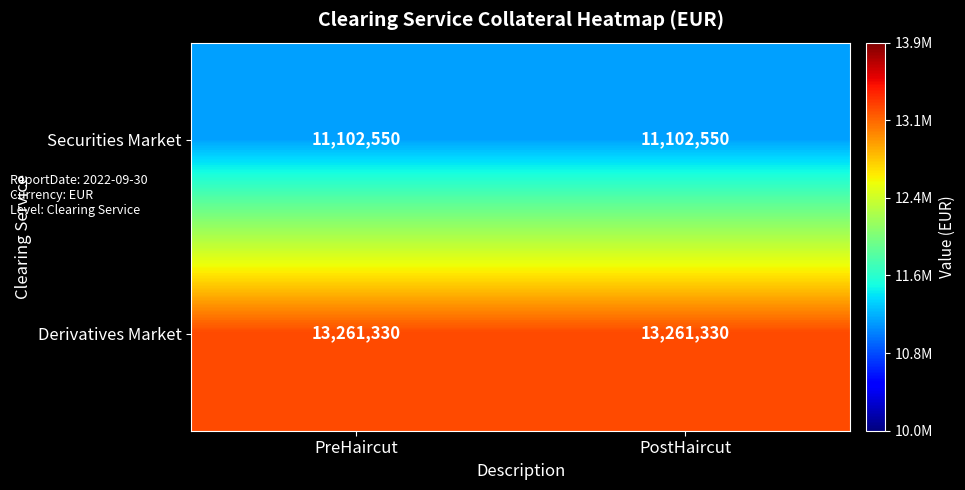

List the series in order of their peak value, lowest first.

Securities Market, Derivatives Market